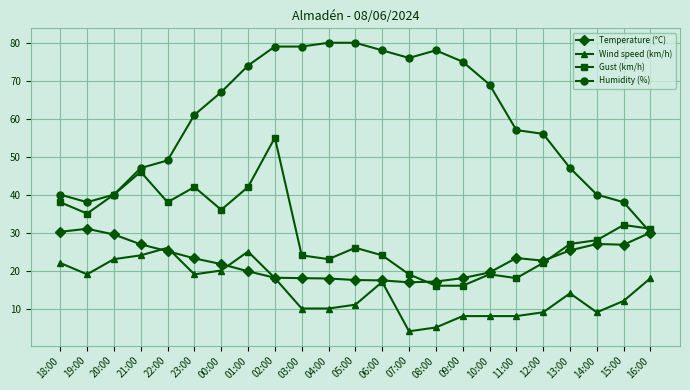

Where does the Gust (km/h) series first go above 28?

18:00